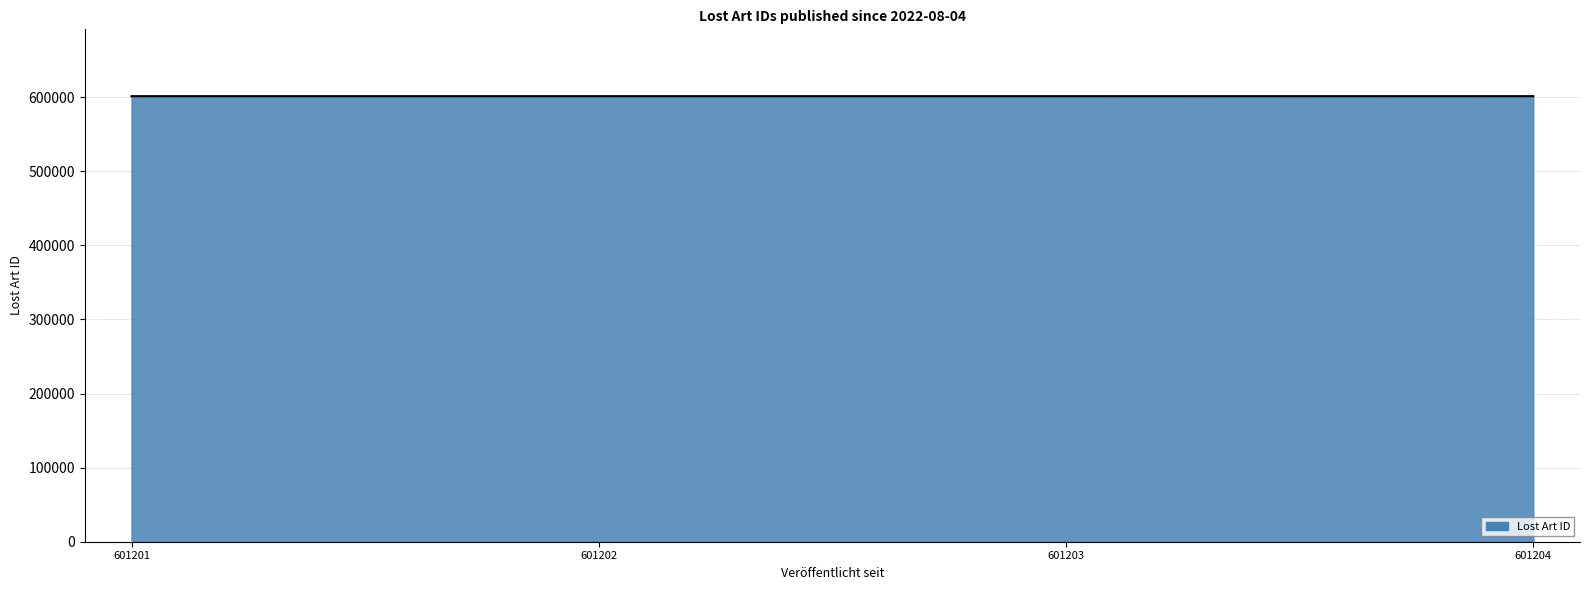

True or false: there are more than 1 points higher than both neighbors.

False